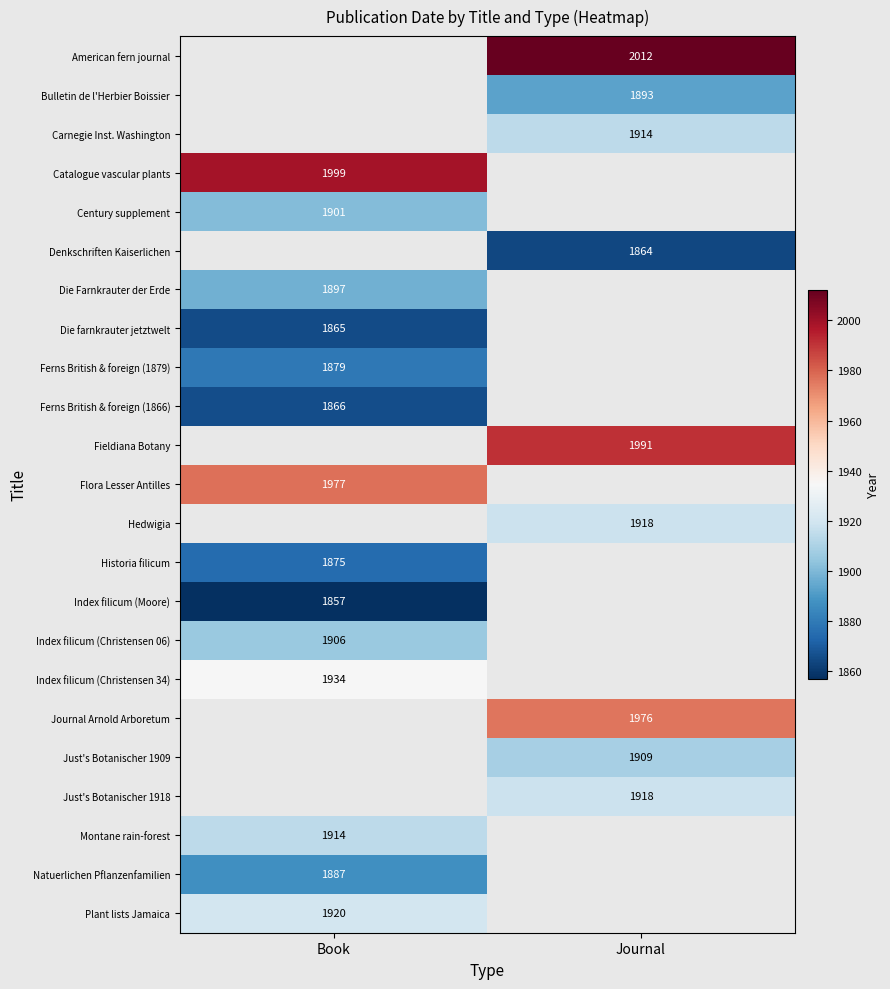

Is the value of Die Farnkrauter der Erde at Book greater than the value of Montane rain-forest at Book?

No